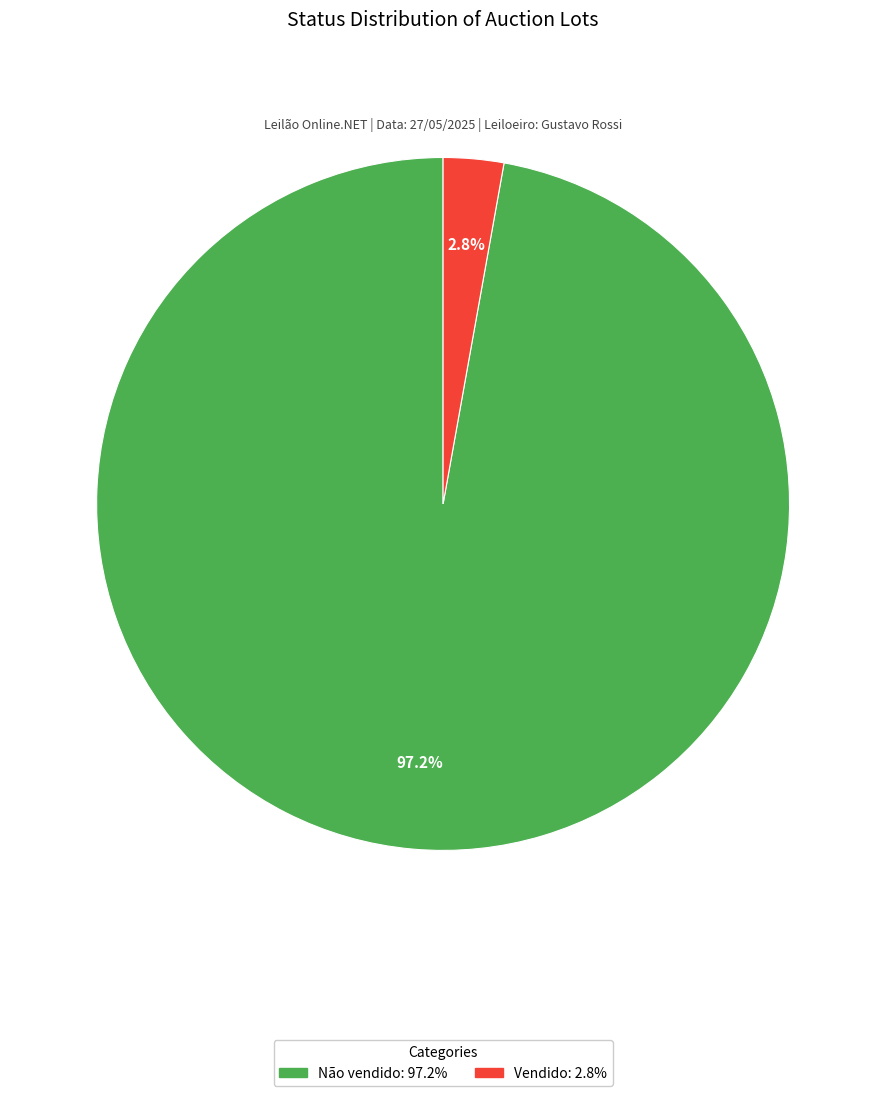

To the nearest percent, what portion does Vendido represent?

3%